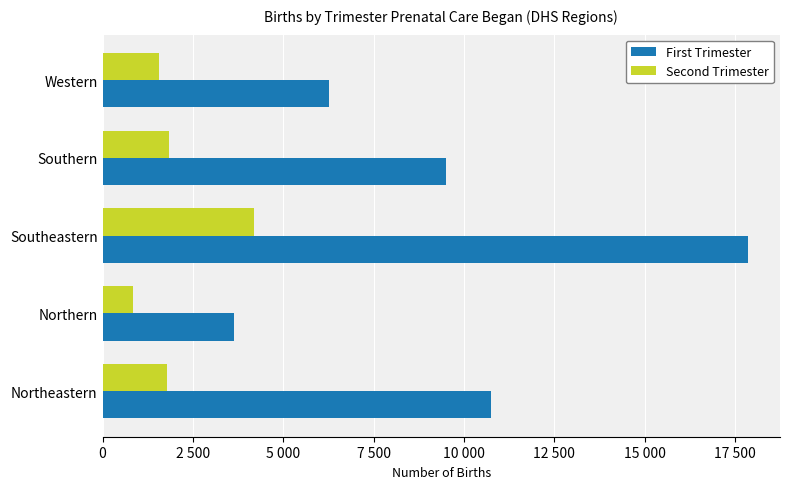

What is the difference between the maximum and minimum values in the First Trimester series?

14206